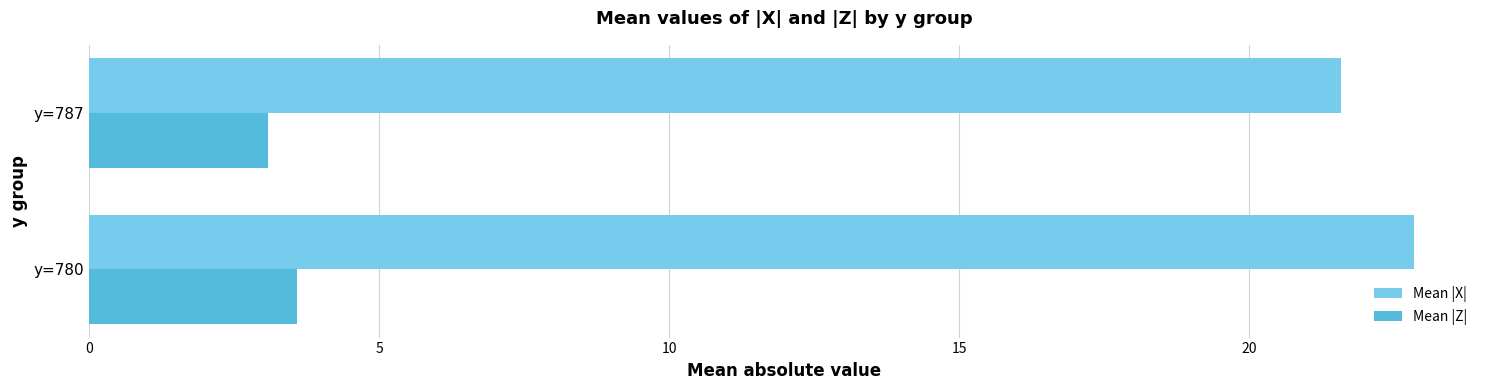

Which category has the highest value across all series?

y=780